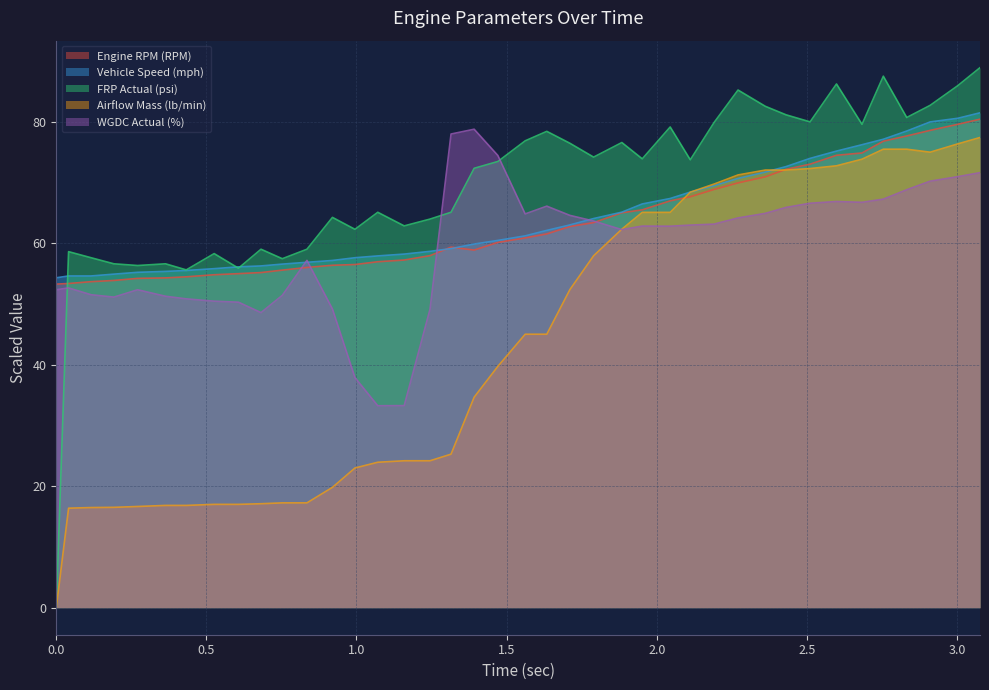

What is the maximum value for Engine RPM (RPM)?

80.4